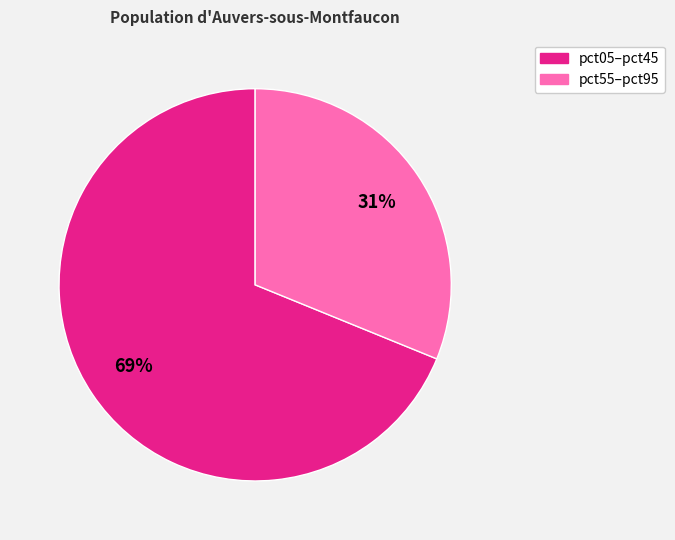

Does any single category account for the majority?

Yes